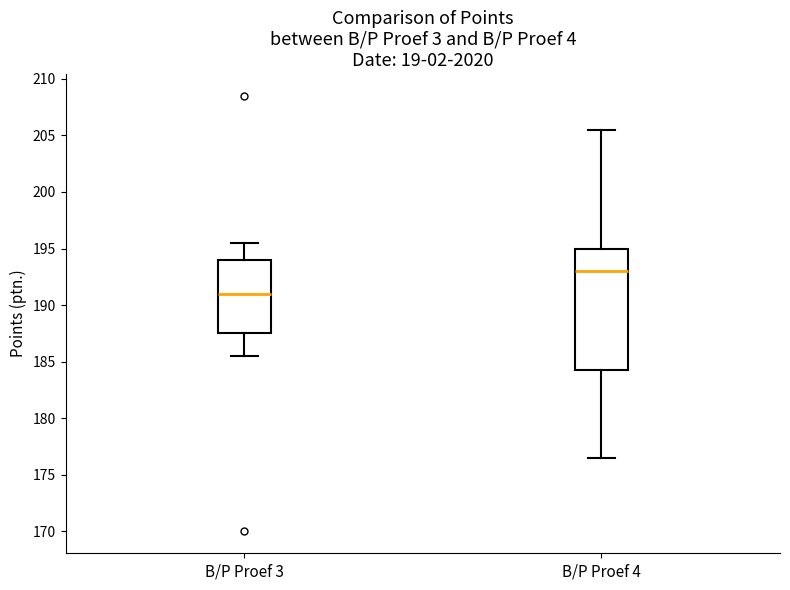

Reading left to right, read every box against the y-axis: the position of its median line, the range the box covers, and the ends of its whiskers. The values are not printed on the chart, so give them approximately, as read against the axis.

B/P Proef 3: median 191.0, box 187.5 to 194.0, whiskers 185.5 to 195.5
B/P Proef 4: median 193.0, box 184.5 to 195.0, whiskers 176.5 to 205.5